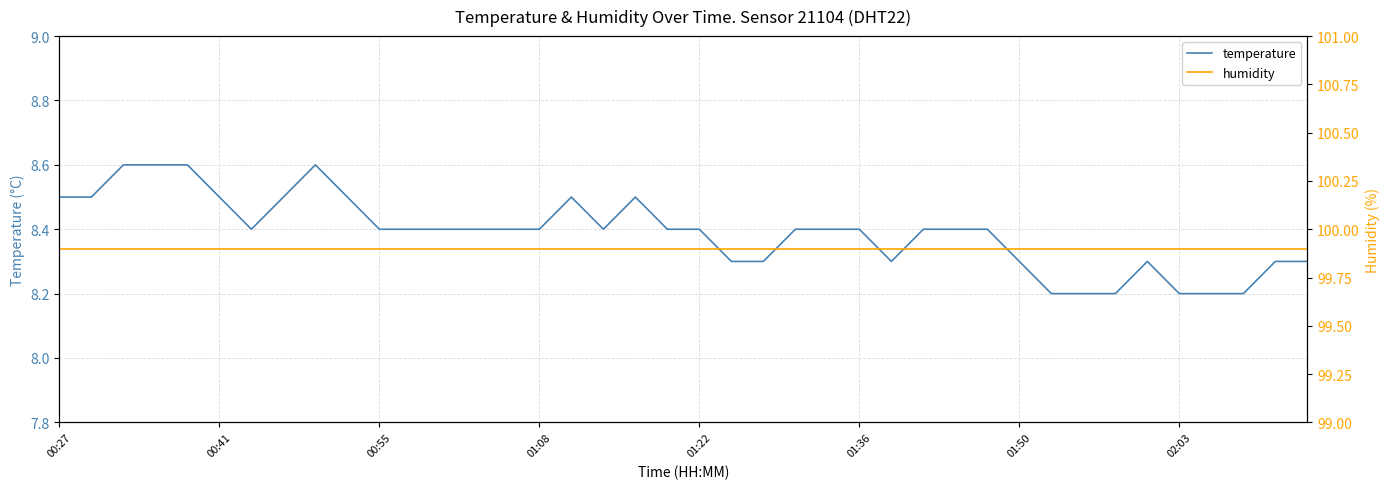

Does the chart display data point markers on the line(s)?

No